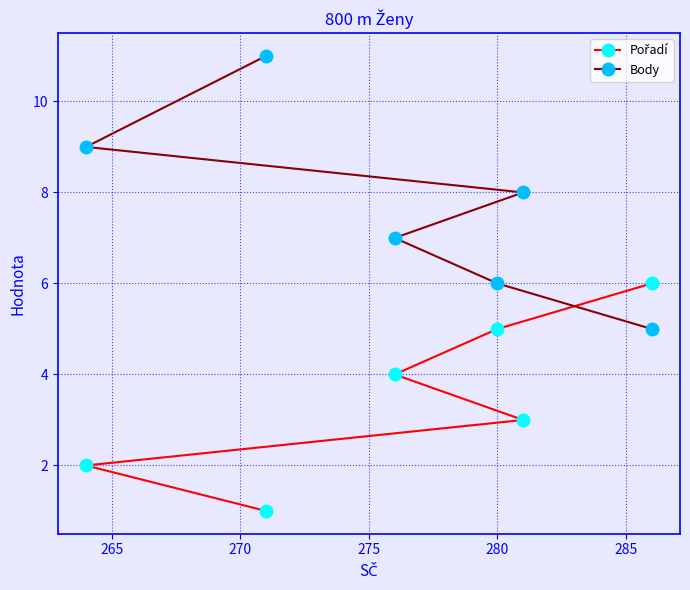

Which series has the largest range (max minus min)?

Body